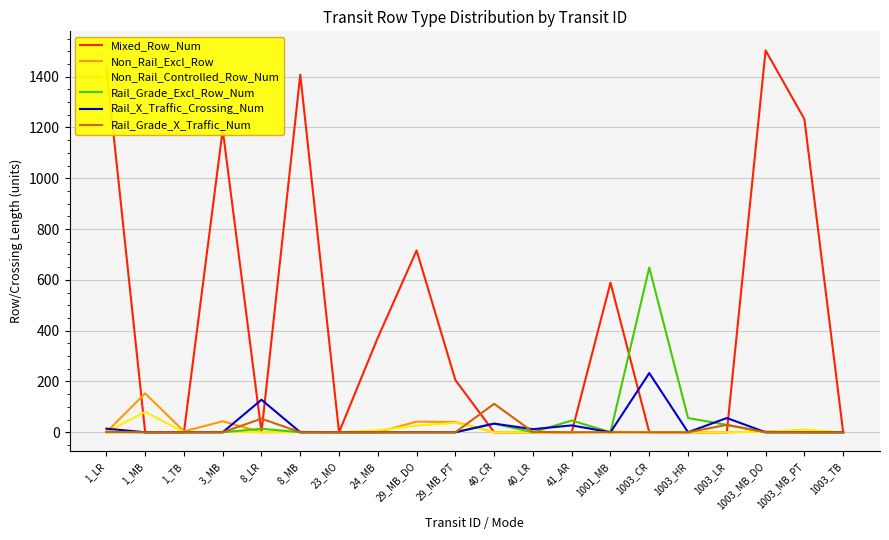

What are all the series names shown in the legend?

Mixed_Row_Num, Non_Rail_Excl_Row, Non_Rail_Controlled_Row_Num, Rail_Grade_Excl_Row_Num, Rail_X_Traffic_Crossing_Num, Rail_Grade_X_Traffic_Num